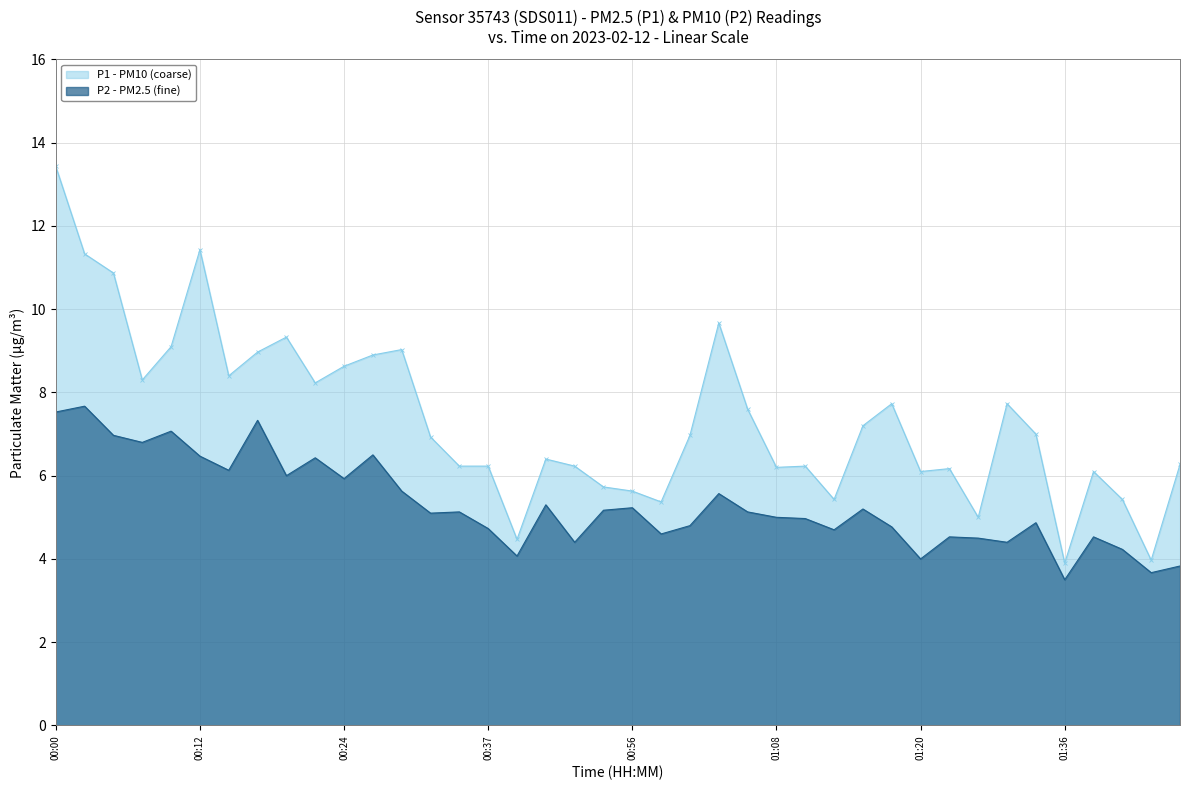

Is the value of P1 at 00:07 greater than the value of P2 at 00:12?

Yes